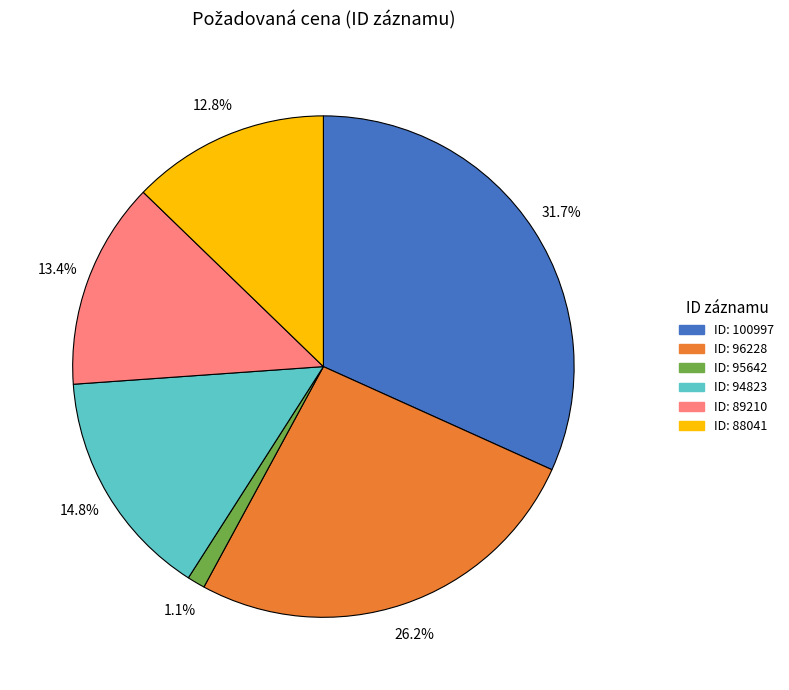

To the nearest percent, what is the average slice percentage?

17%